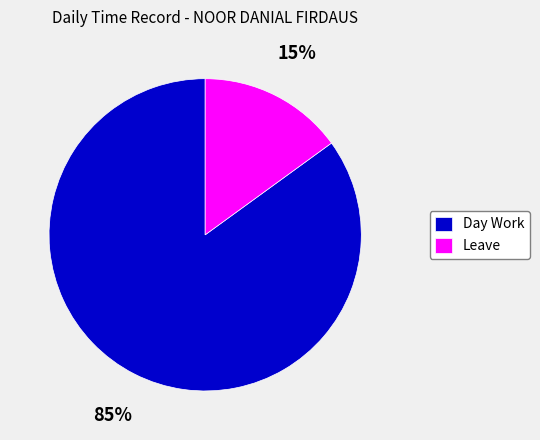

What is the smallest slice in the pie chart?

Leave